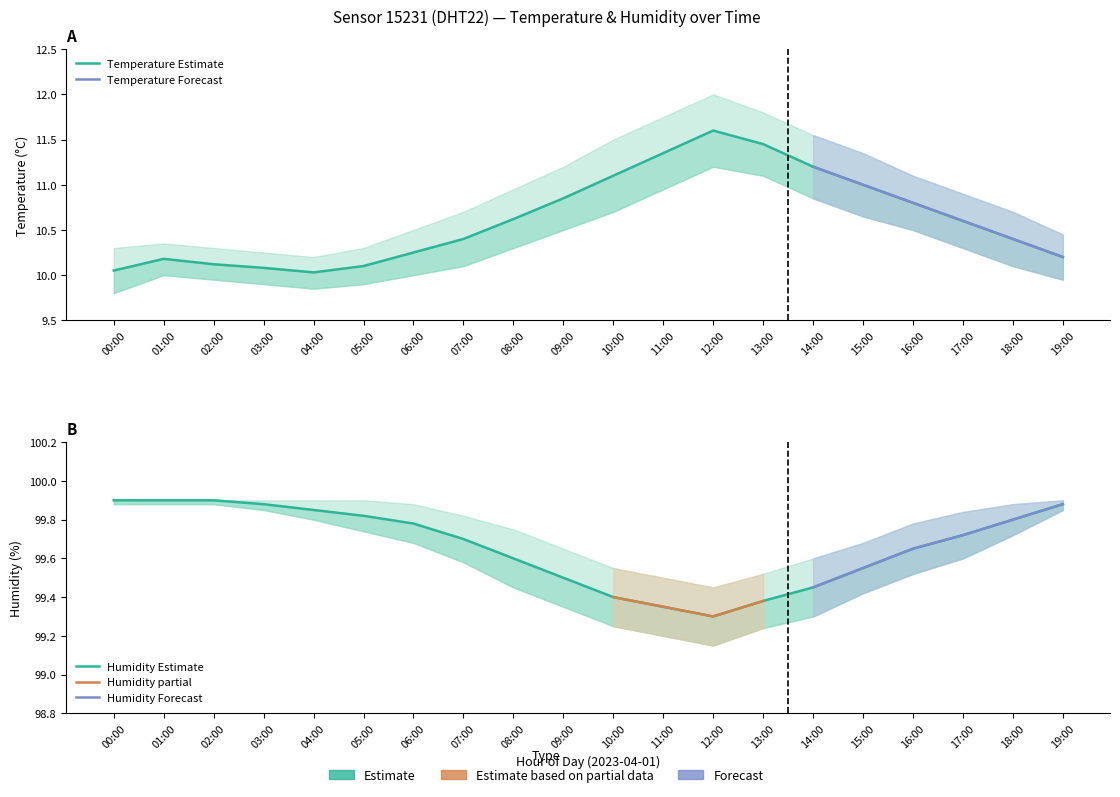

At which category does temperature_upper reach its first local valley?

04:00